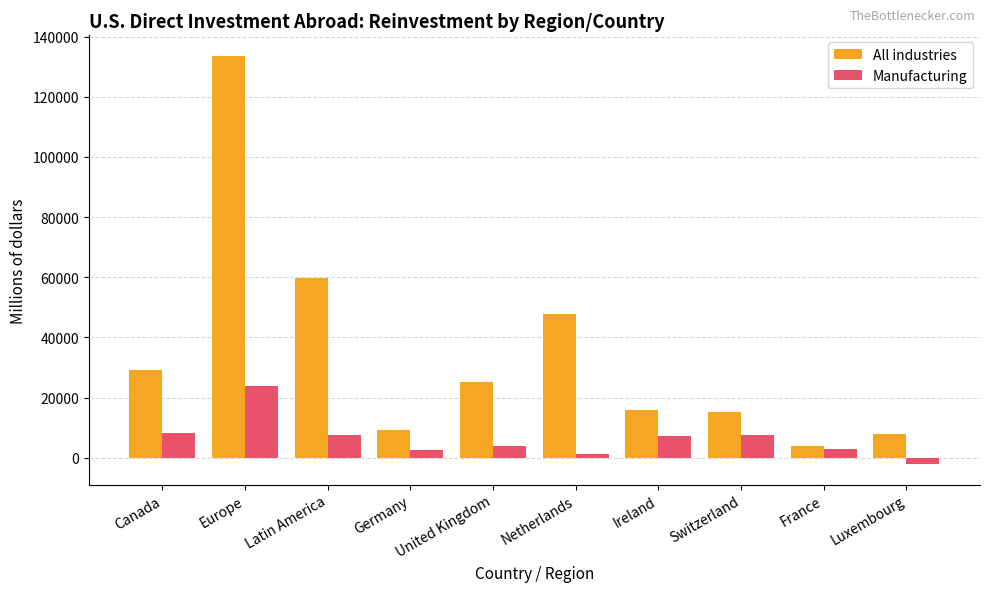

Between Switzerland and Luxembourg, which series saw the biggest shift?

Manufacturing